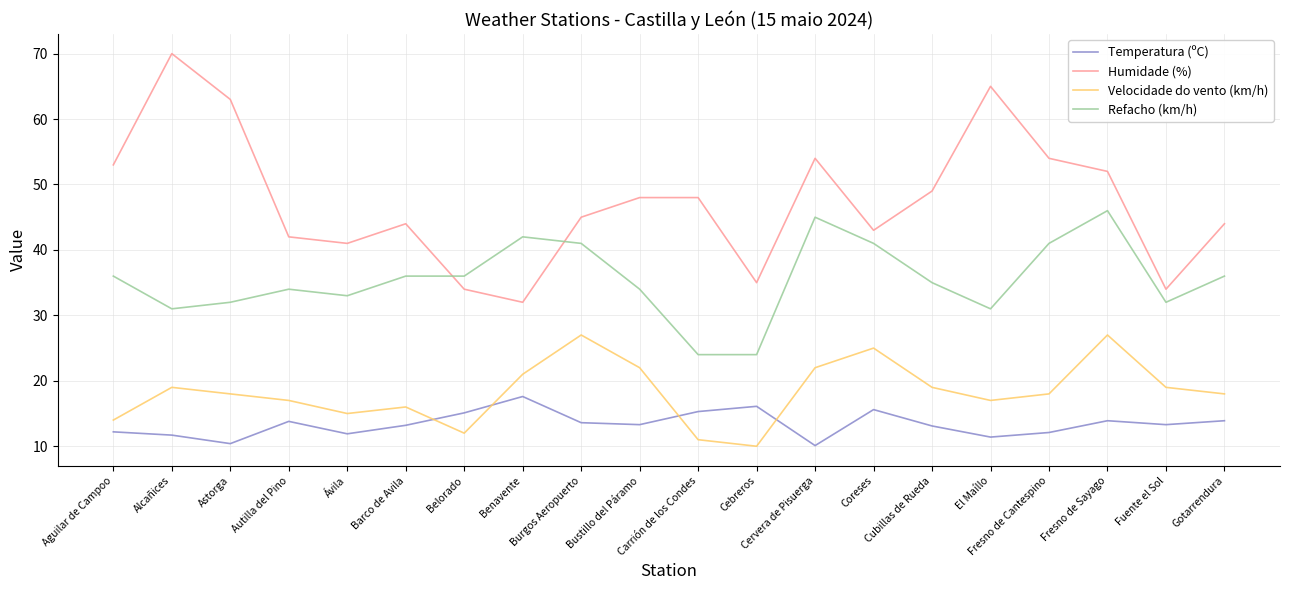

What is the lowest value of the Refacho (km/h) series?

24.0